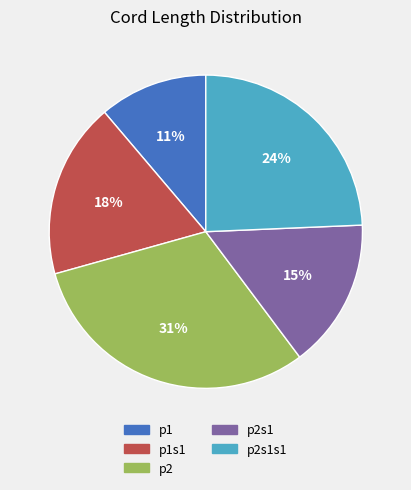

Is there a majority slice in this chart?

No